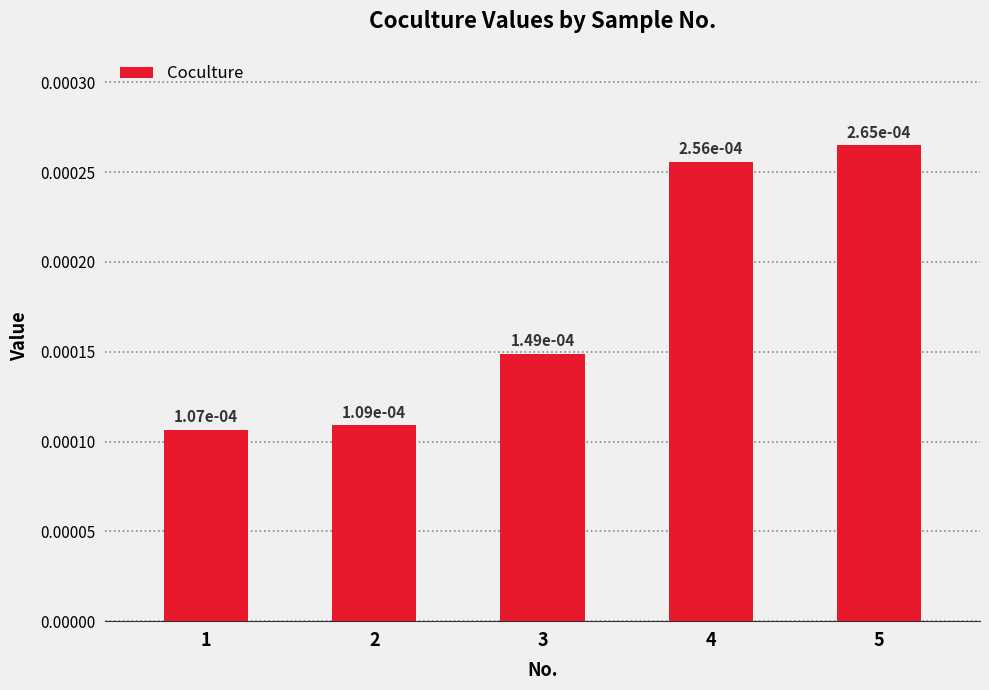

At which category does the chart reach its peak across all series?

5